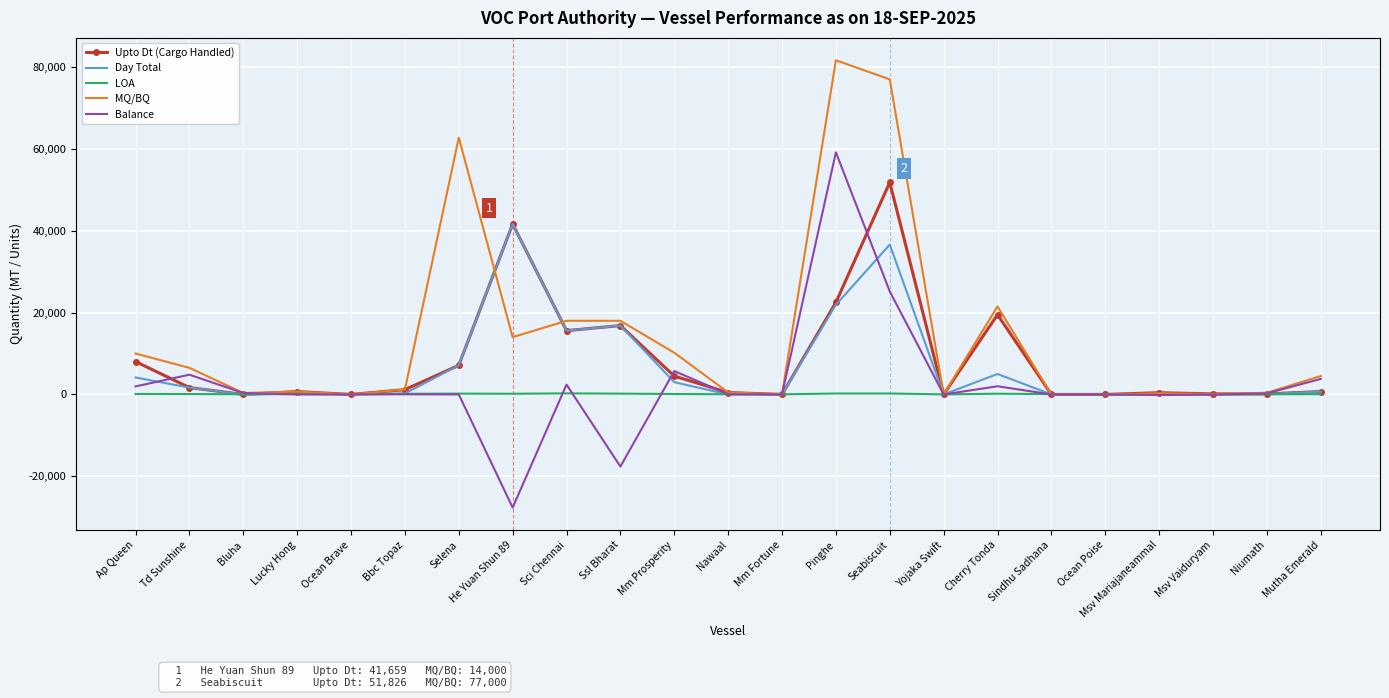

Which series has the largest total across all categories?

MQ/BQ